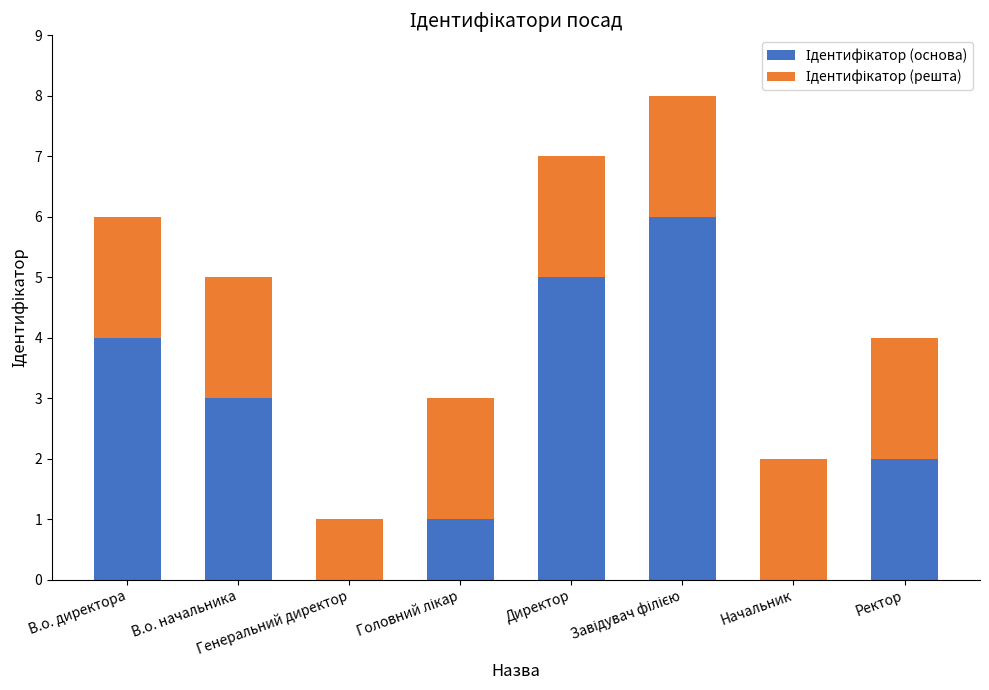

Are the bars horizontal?

No